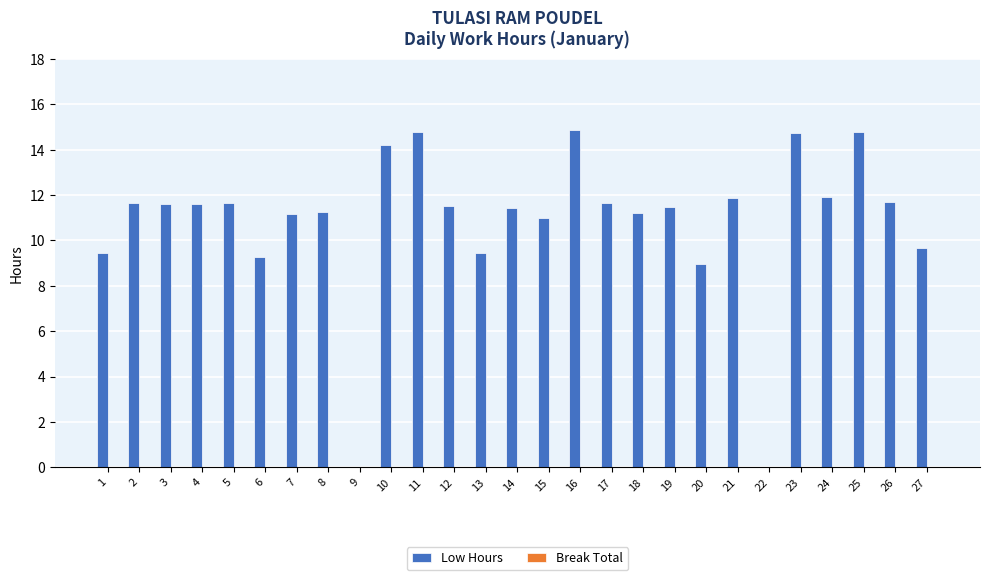

The value at 10 is 14.2. True or false?

True